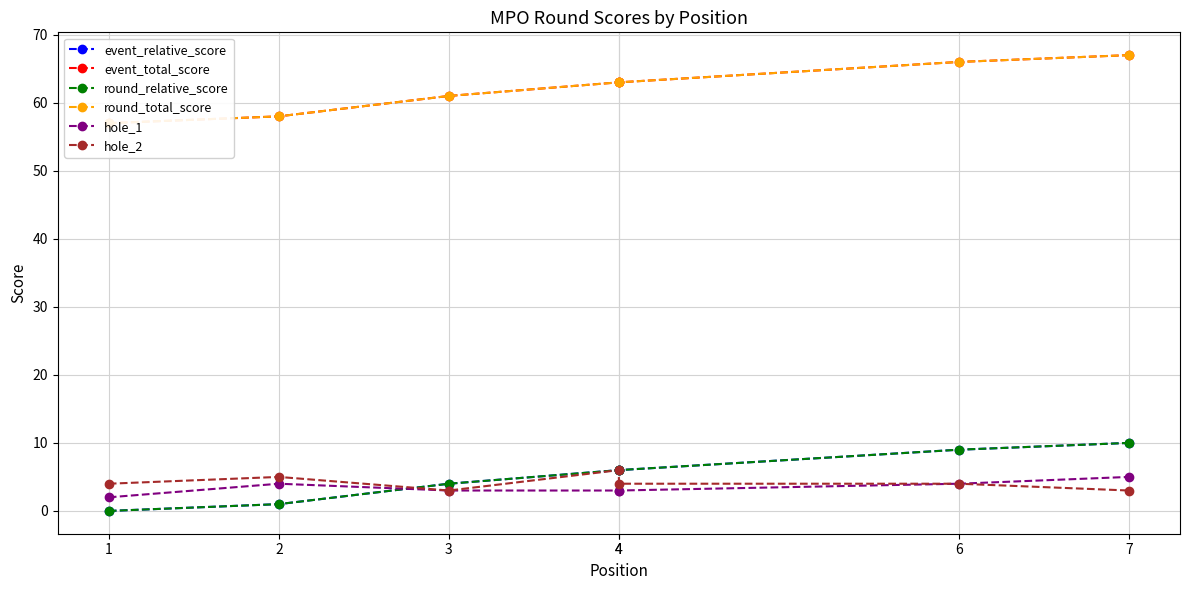

Between 1 and 7, which series saw the biggest shift?

event_relative_score